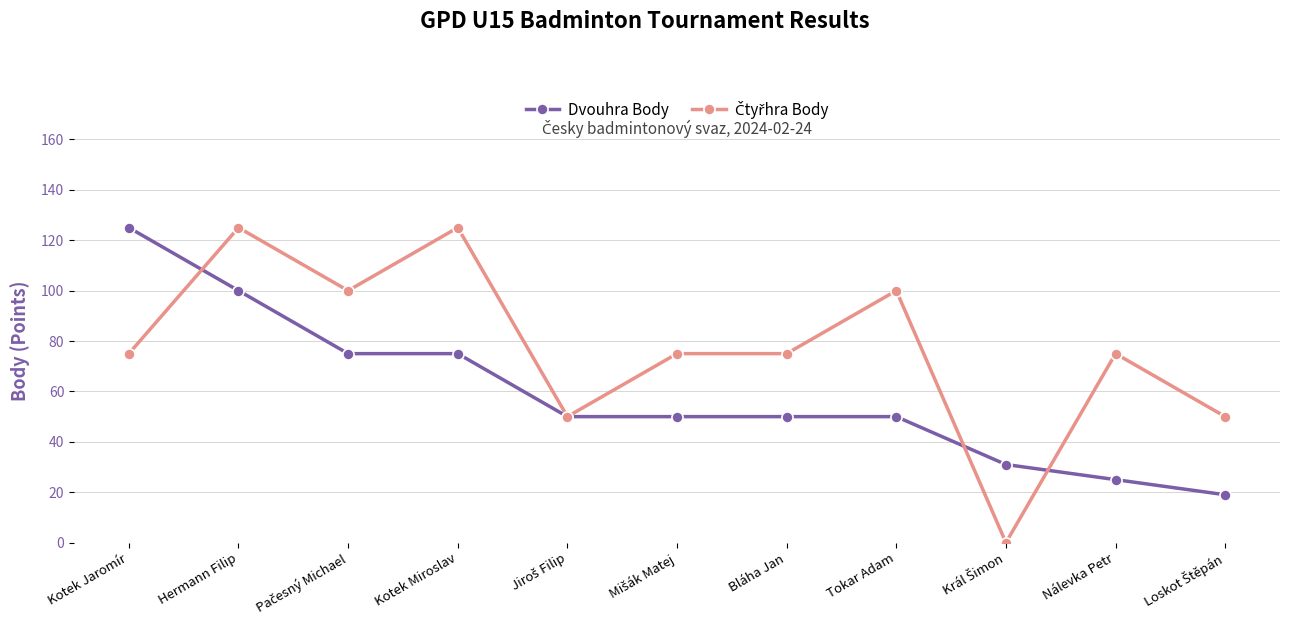

At how many categories does at least one series exceed 45?

10